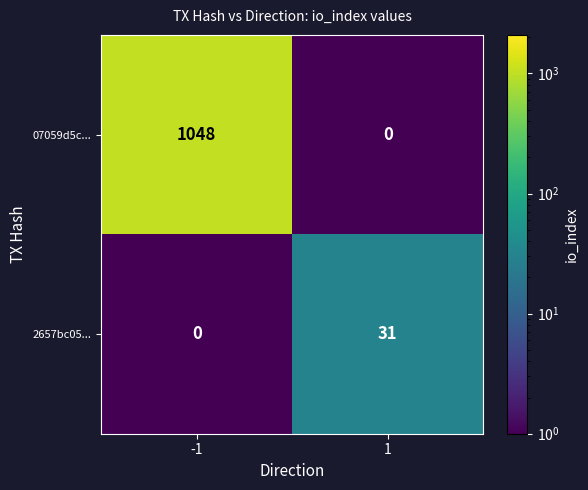

List the series in order of their overall mean, highest first.

07059d5c..., 2657bc05...